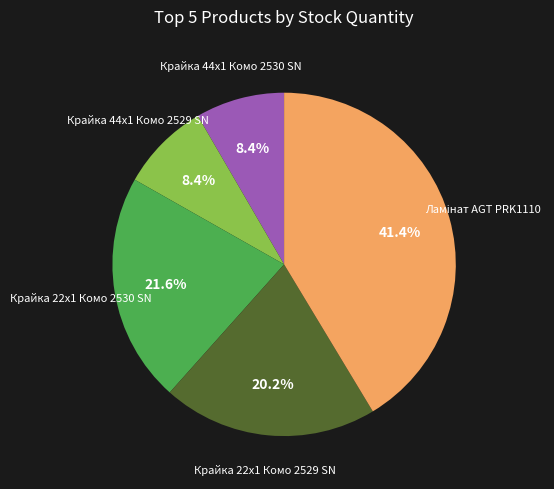

Approximately how many times larger is the value at Крайка 44x1 Комо 2529 SN compared to Крайка 22x1 Комо 2530 SN?

0.4